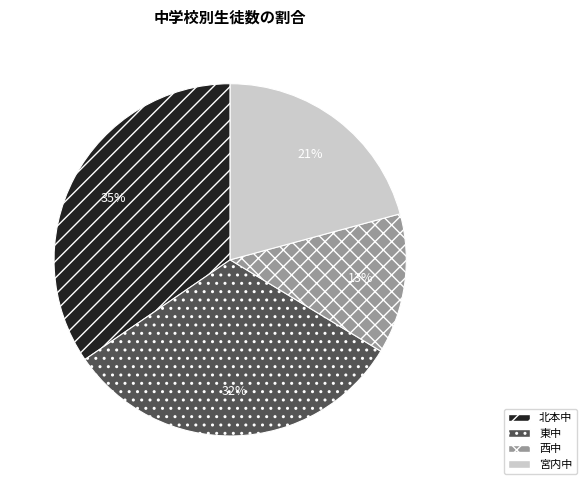

Count the number of slices in the pie.

4